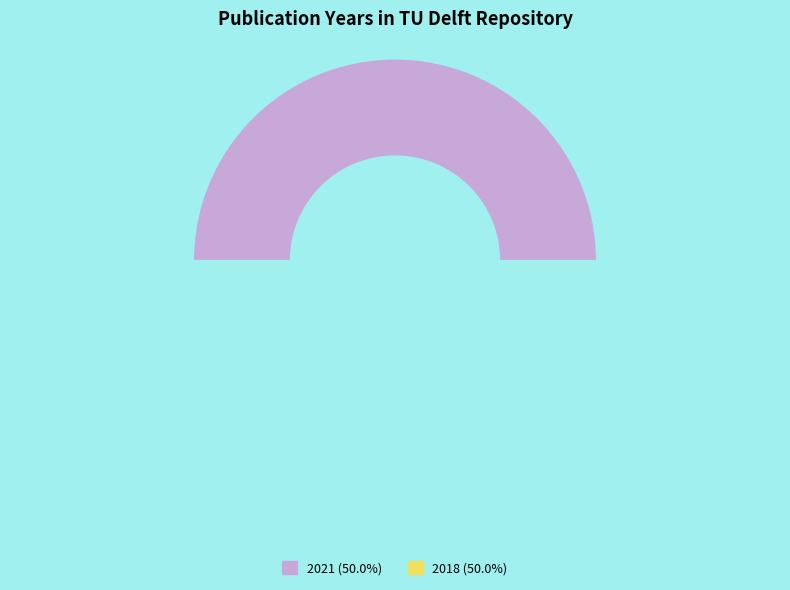

The 2018 slice represents 38% of the pie. True or false?

False